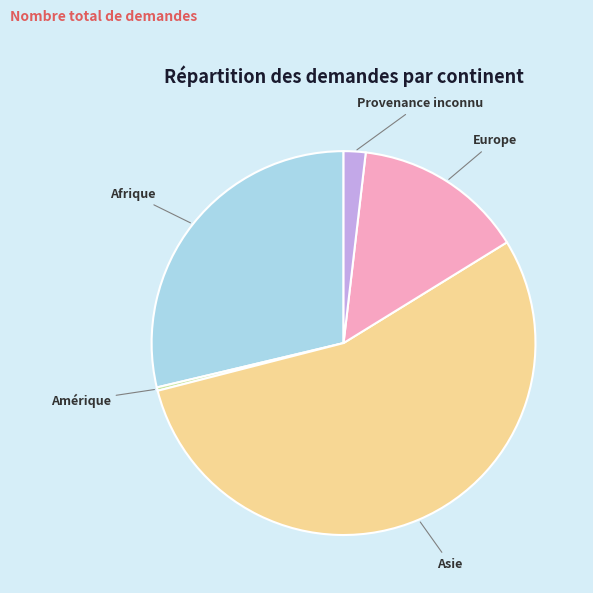

Is Asie the majority of the pie?

Yes